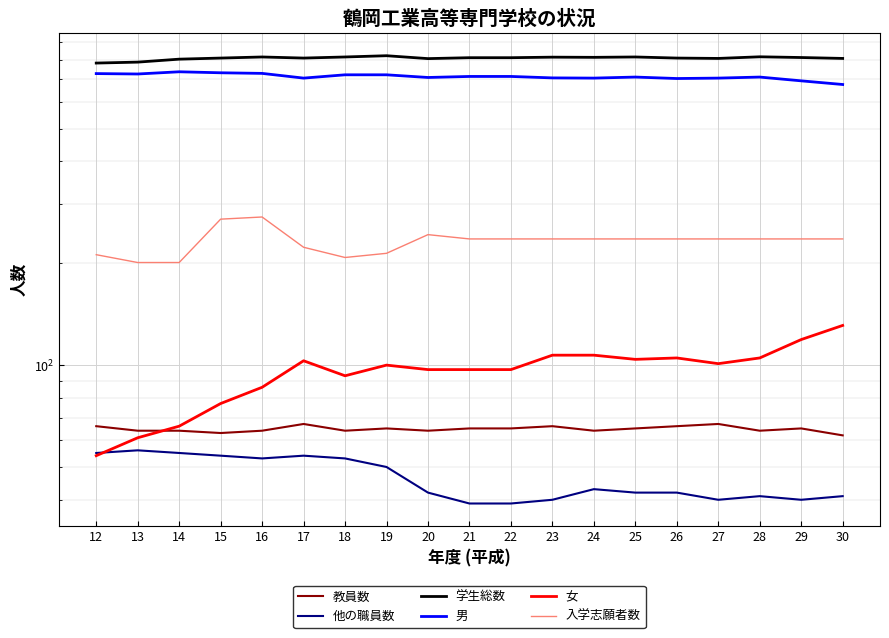

Which series changed the most between 16 and 18?

入学志願者数